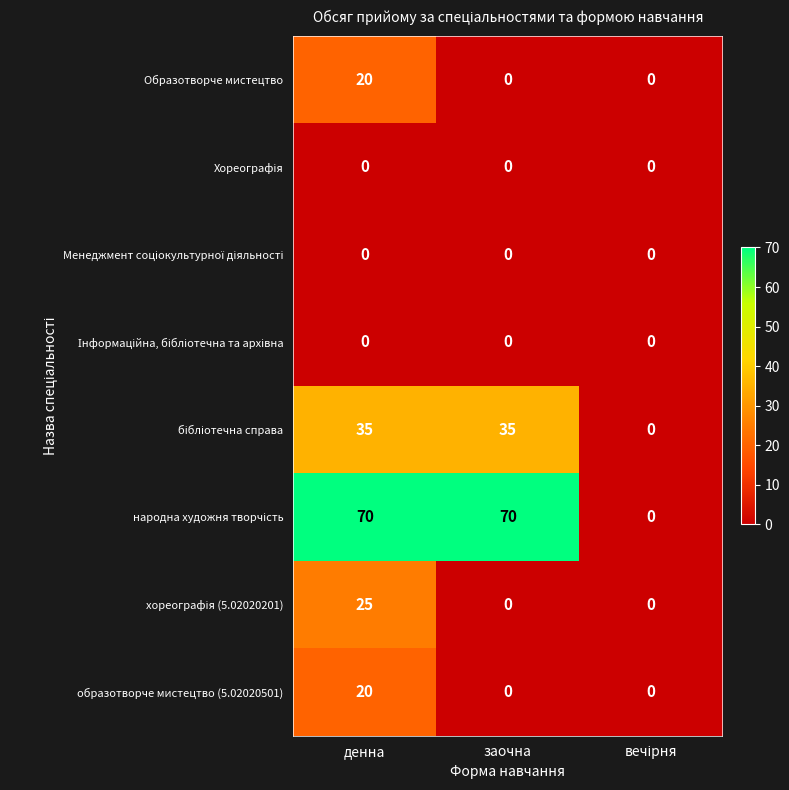

What is the maximum value shown in the chart?

70